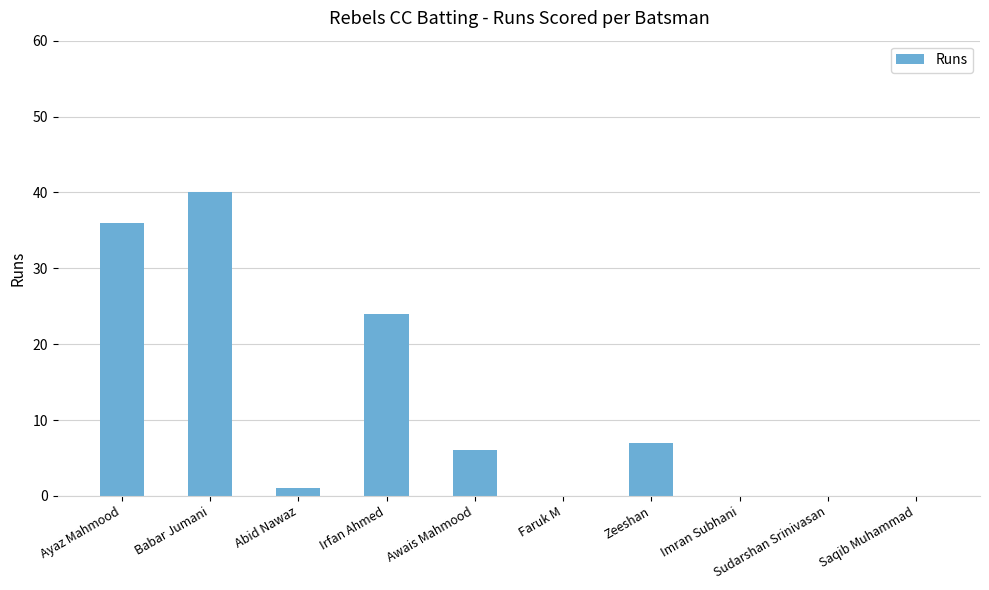

True or false: the data shows 0 at Sudarshan Srinivasan.

True